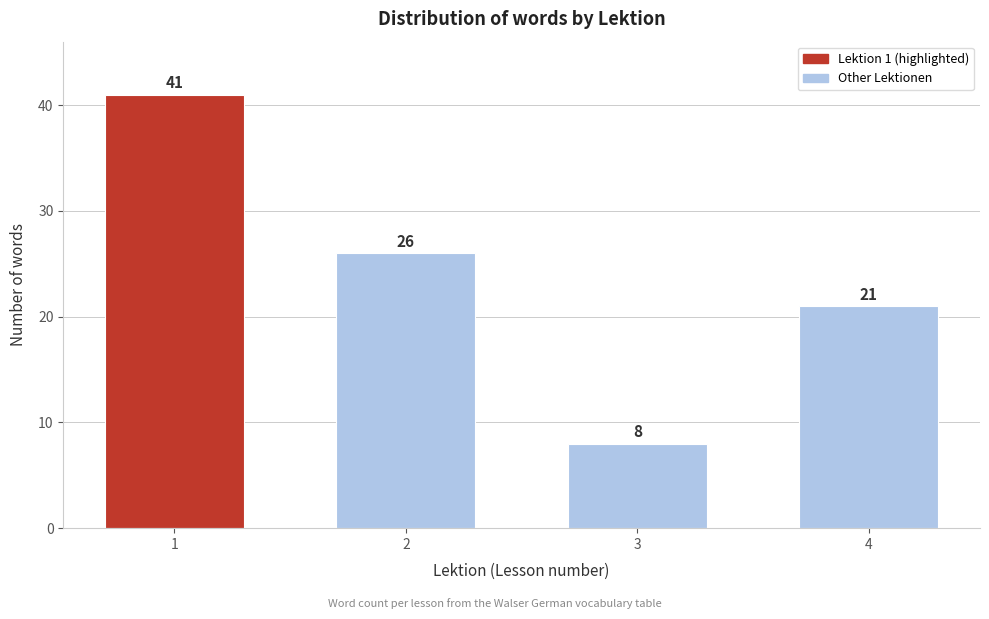

Reading left to right, extract all data points from this chart.

41	26	8	21